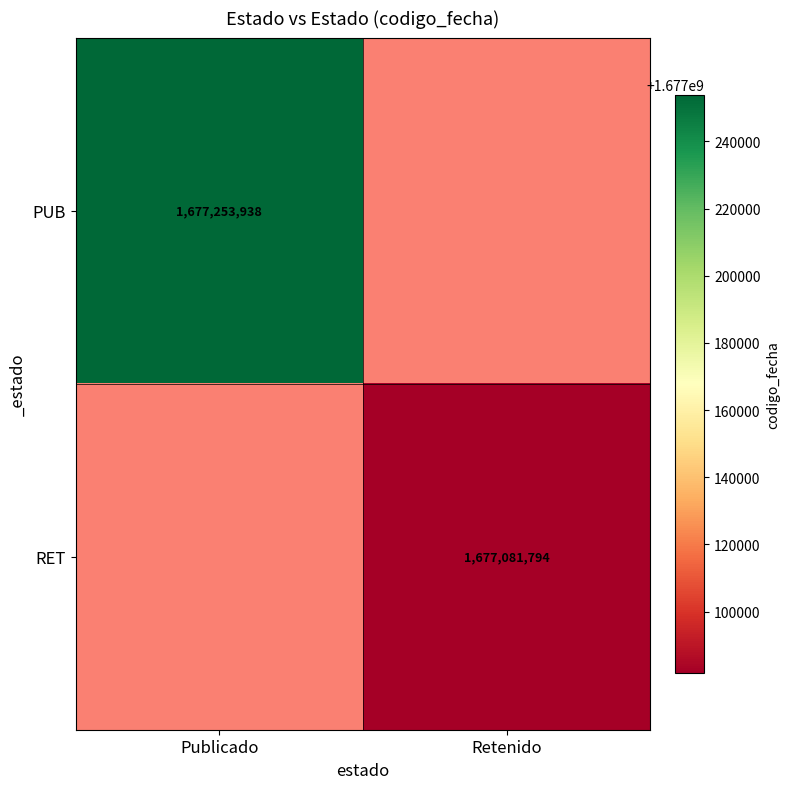

True or false: RET has a value of 950763427.1 at Retenido.

False